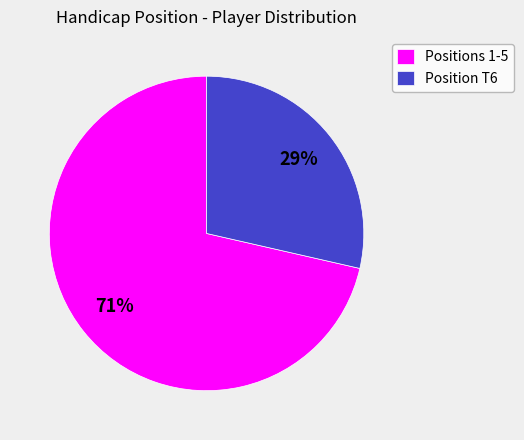

How many segments does this pie chart have?

2